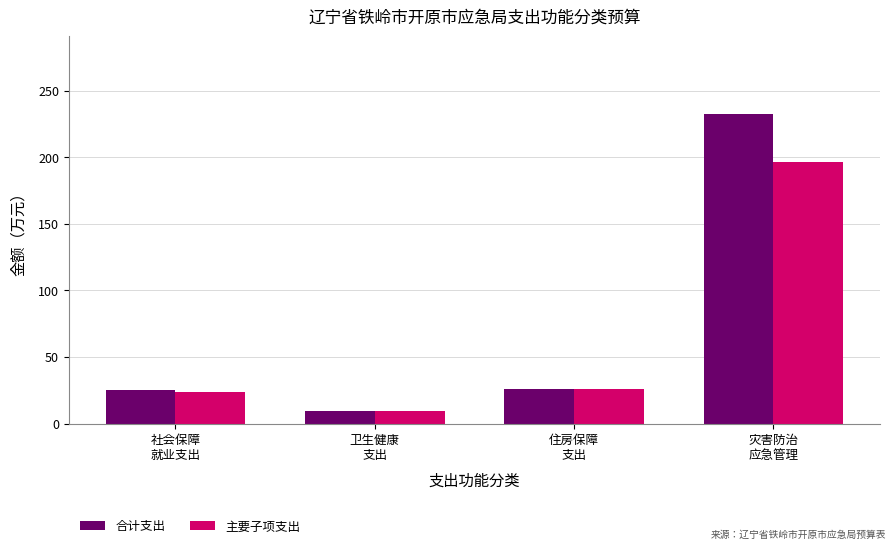

How many bars are there in each group?

2